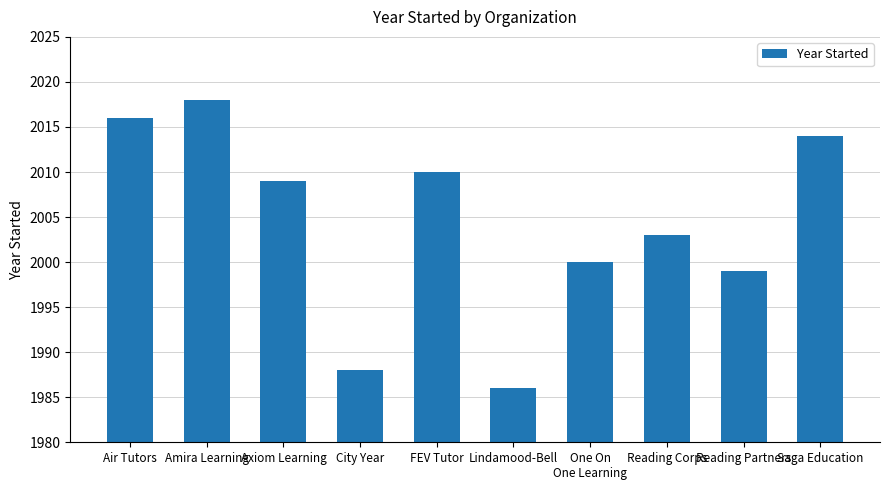

How many series are shown in this chart?

1